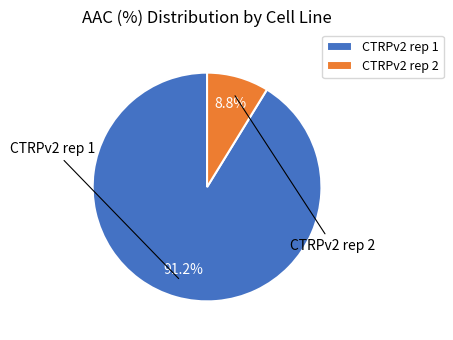

Count the number of slices in the pie.

2